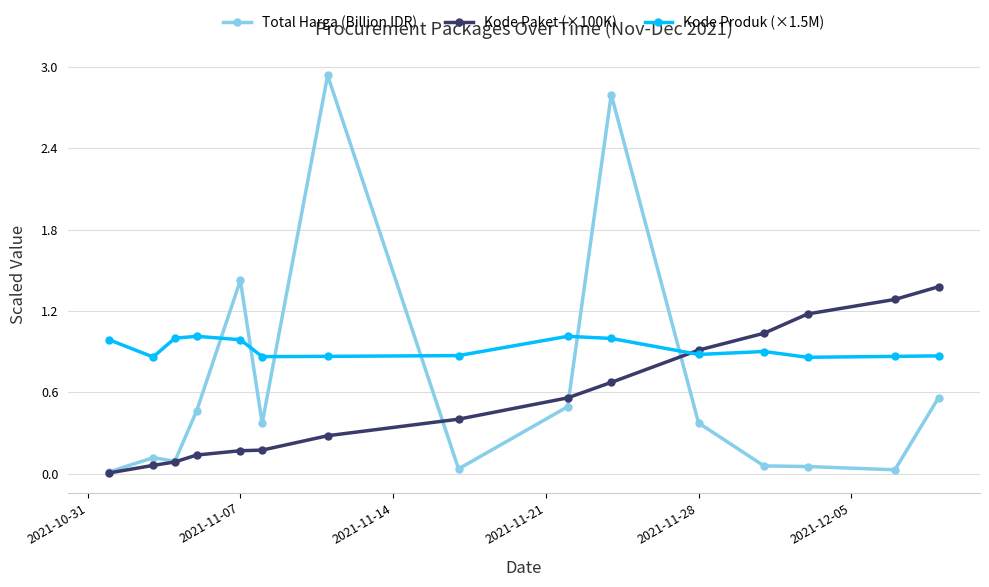

List the series in order of their overall mean, highest first.

Kode Produk (×1.5M), Total Harga (Billion IDR), Kode Paket (×100K)